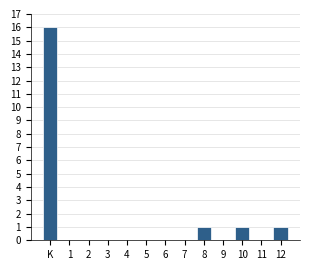

Reading right to left, extract all data points from this chart.

12=1	11=0	10=1	9=0	8=1	7=0	6=0	5=0	4=0	3=0	2=0	1=0	K=16